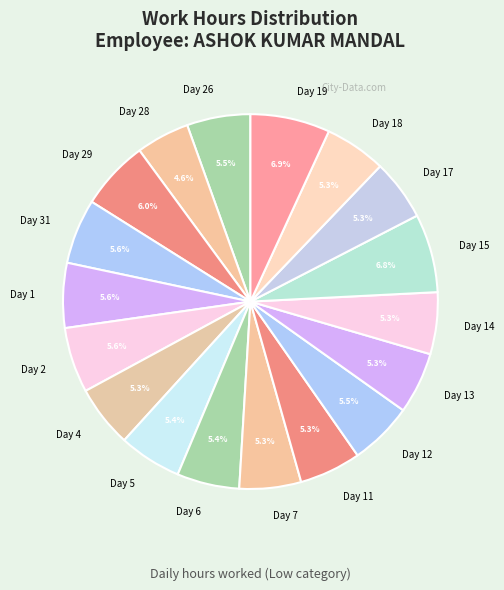

Approximately how many times larger is the value at Day 26 compared to Day 17?

1.0